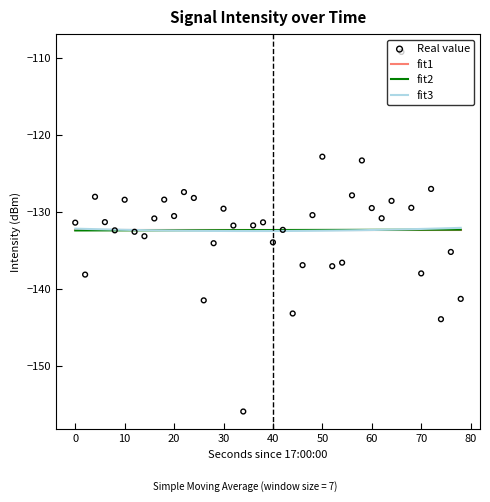

What are all the series names shown in the legend?

fit1, fit2, fit3, Real value